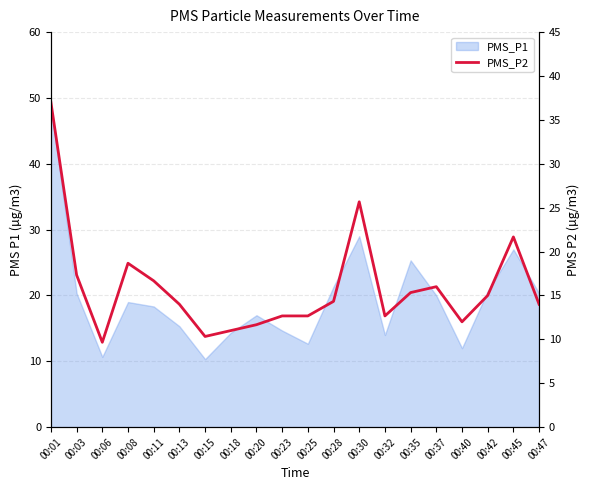

Reading left to right, list all the values displayed in this chart.

00:01=37.0	00:03=17.3	00:06=9.7	00:08=18.7	00:11=16.7	00:13=14.0	00:15=10.3	00:18=11.0	00:20=11.7	00:23=12.7	00:25=12.7	00:28=14.3	00:30=25.7	00:32=12.7	00:35=15.3	00:37=16.0	00:40=12.0	00:42=15.0	00:45=21.7	00:47=14.0